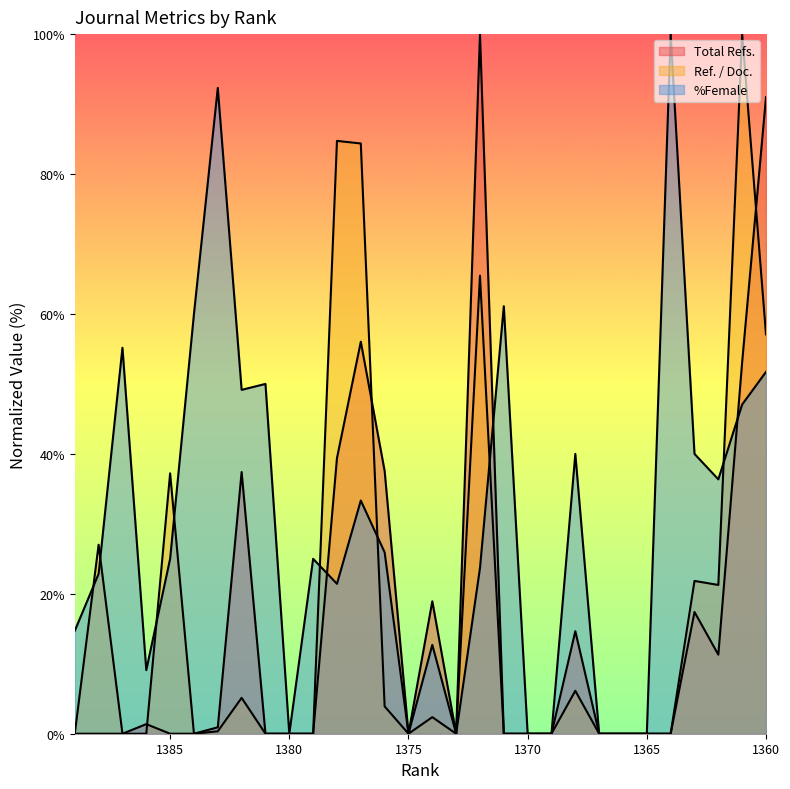

What are all the series names shown in the legend?

Total Refs., Ref. / Doc., %Female